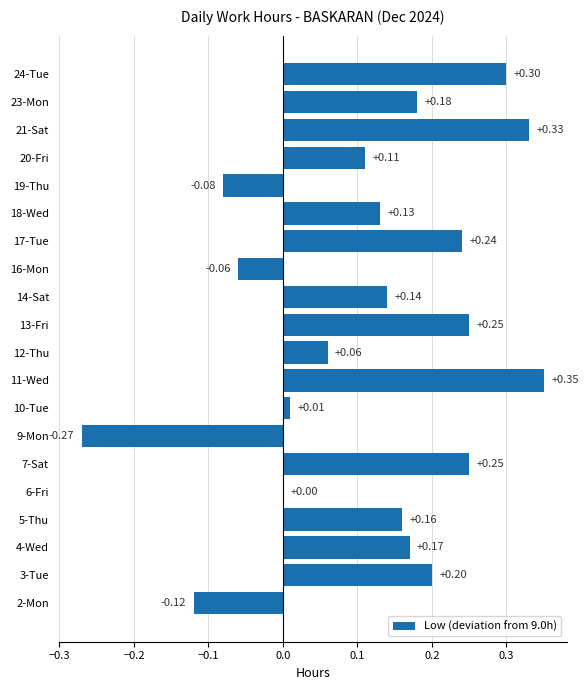

What is the sum of all values?

2.4